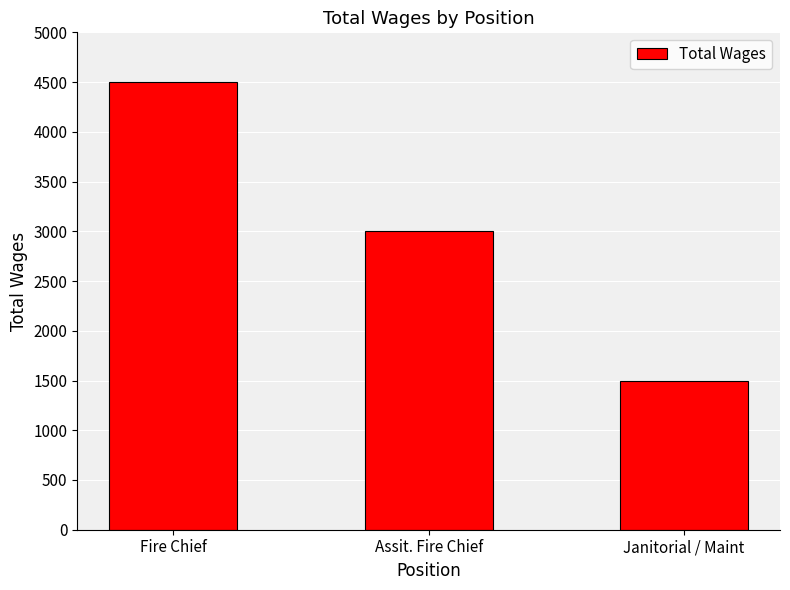

What is the label of the 2nd bar from the right?

Assit. Fire Chief